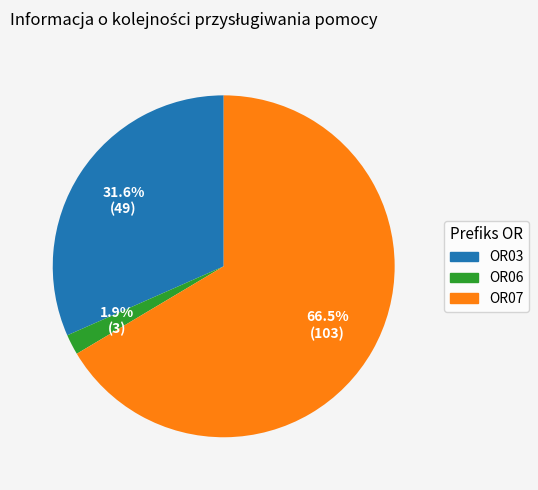

What is the total percentage of OR07 and OR06?

68.4%